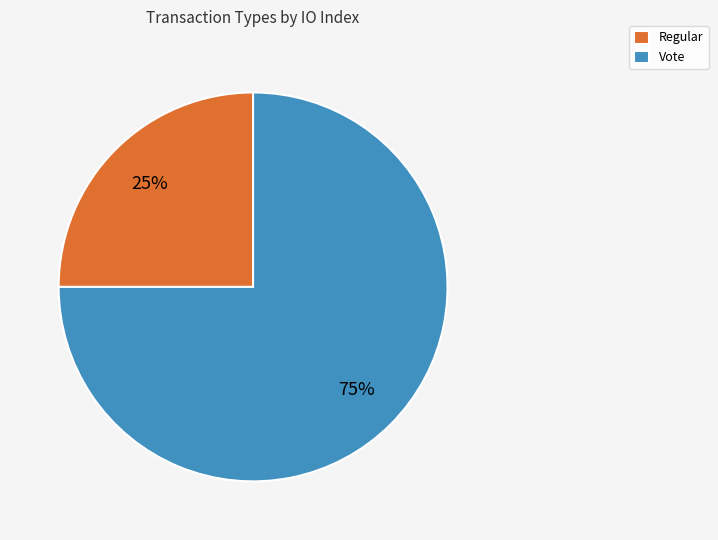

Is the sum of Regular and Vote greater than half?

Yes